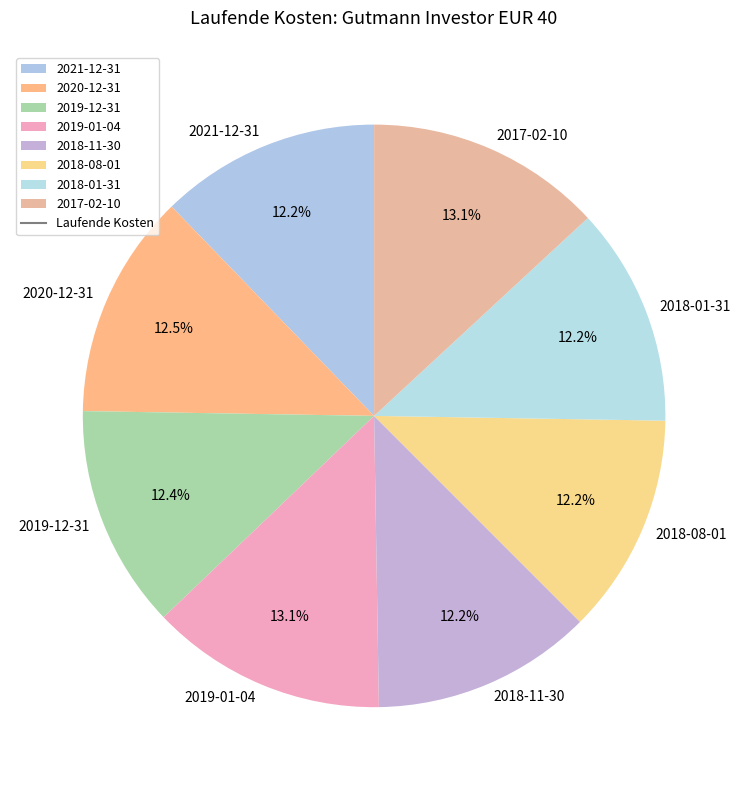

Approximately how many times larger is the value at 2017-02-10 compared to 2018-11-30?

1.1